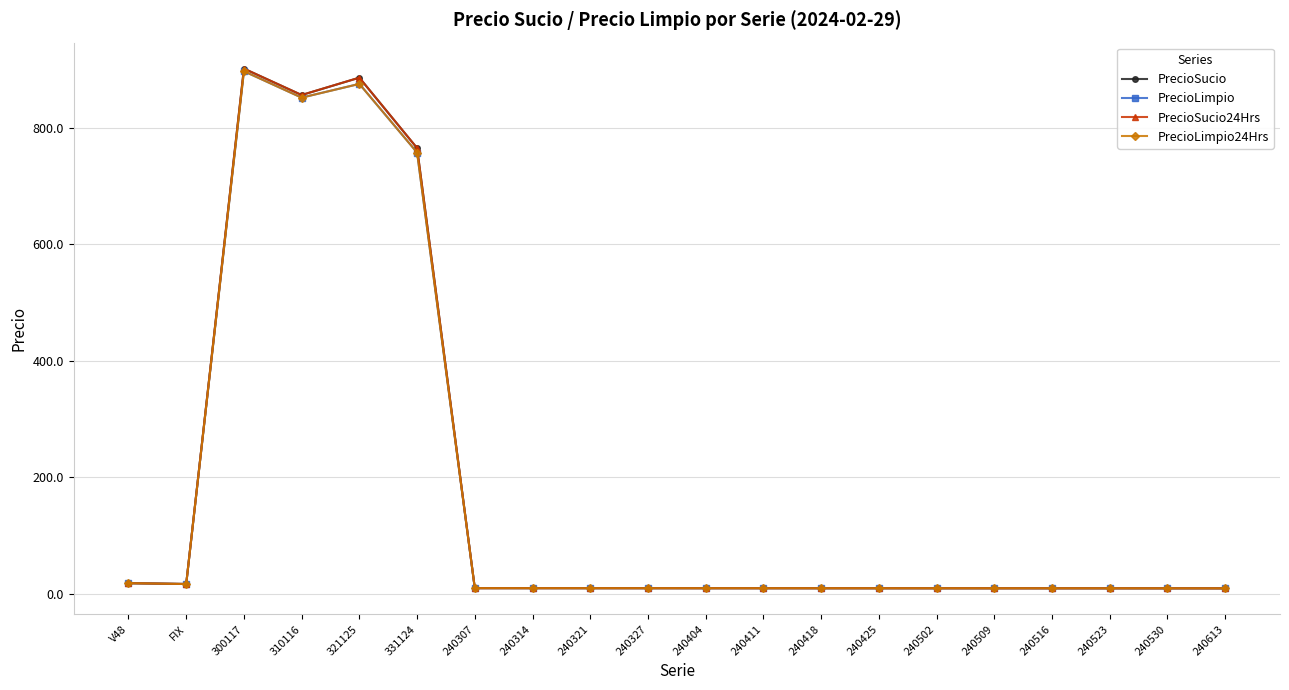

In PrecioSucio, how many points are lower than both neighbors (excluding endpoints)?

2